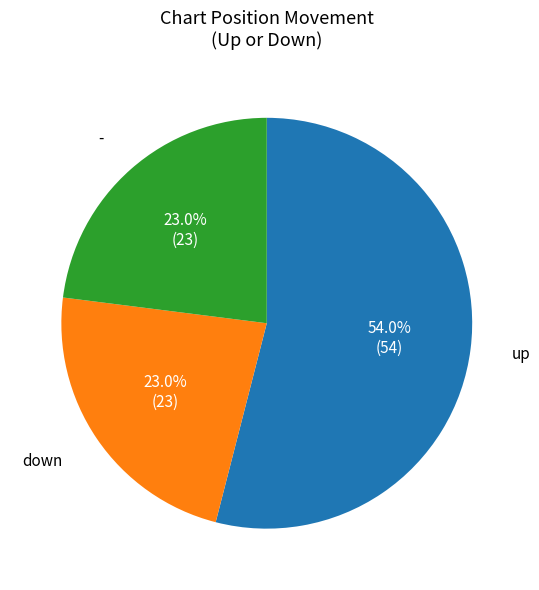

How many slices are in this pie chart?

3